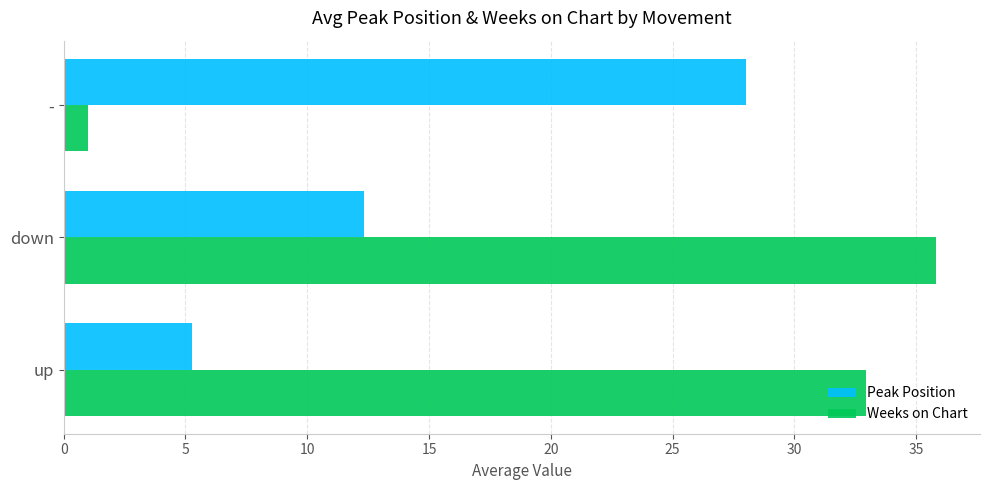

What is the spread (max minus min) of values at up?

27.7